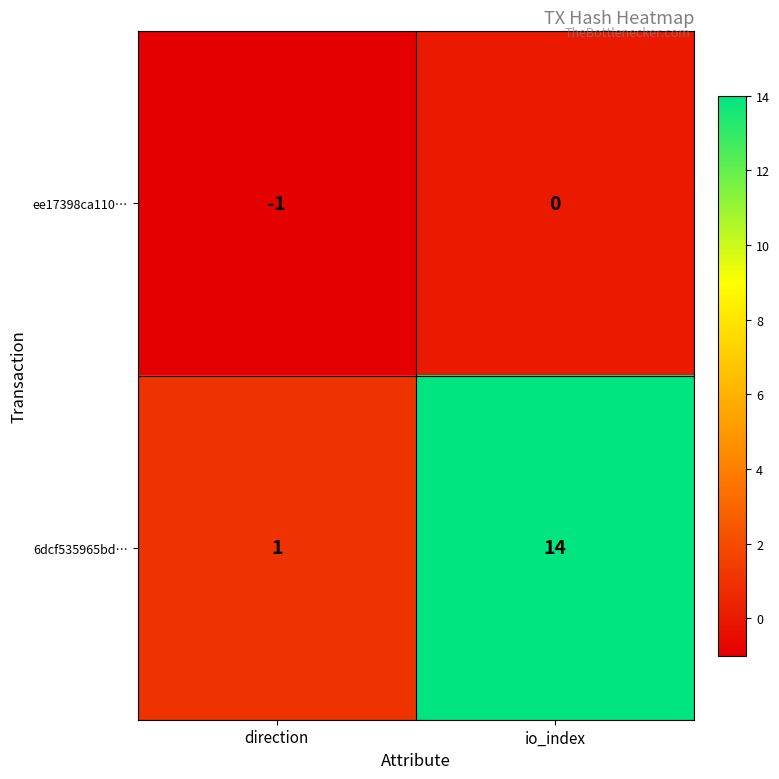

At how many categories does at least one series exceed 5?

1